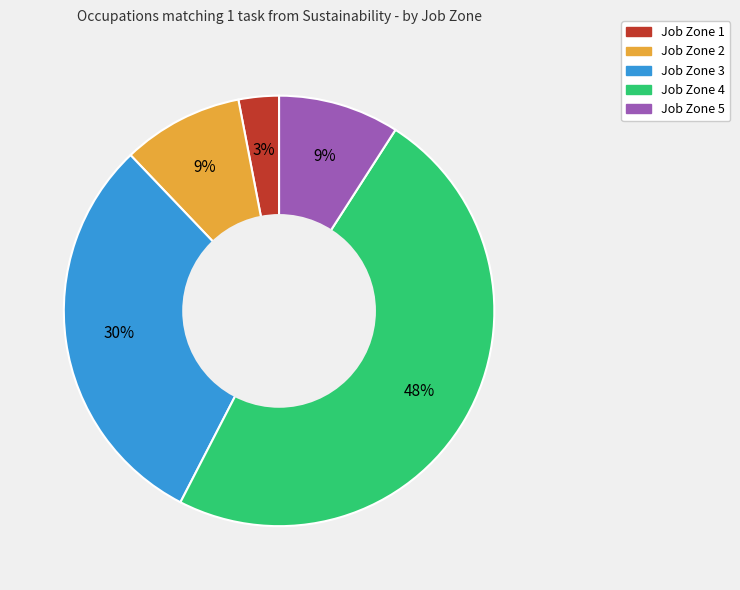

Which slice is the largest?

Job Zone 4